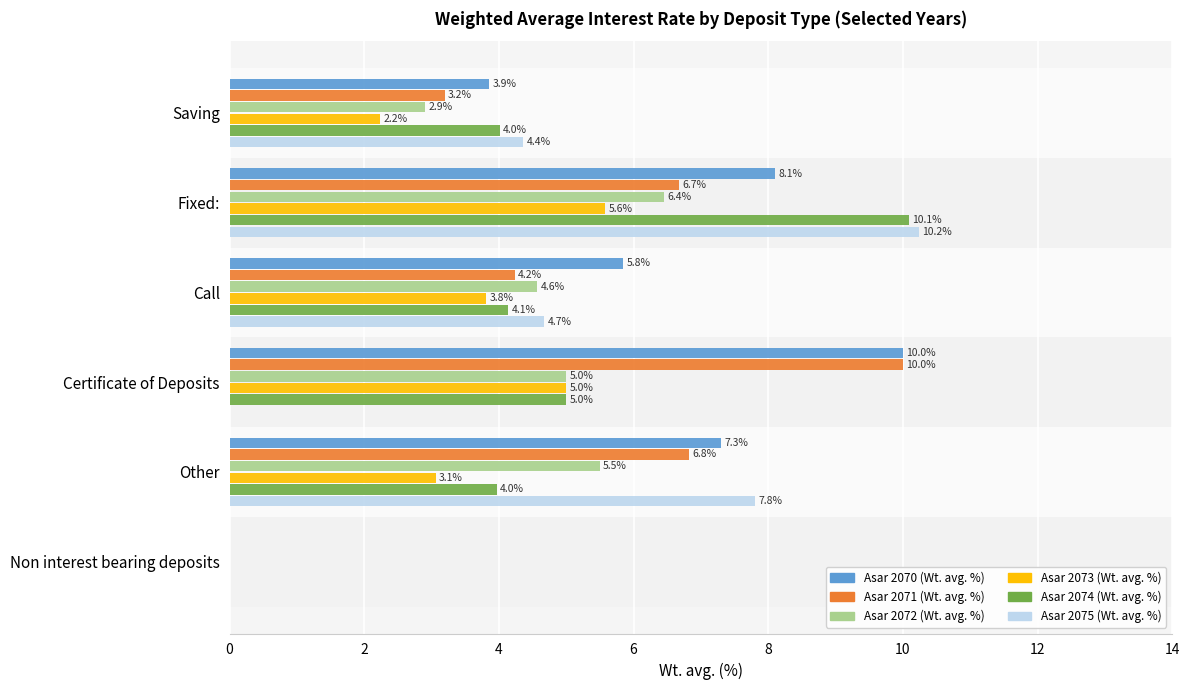

What is the average value of the Asar 2070 (Wt. avg. %) series?

5.9